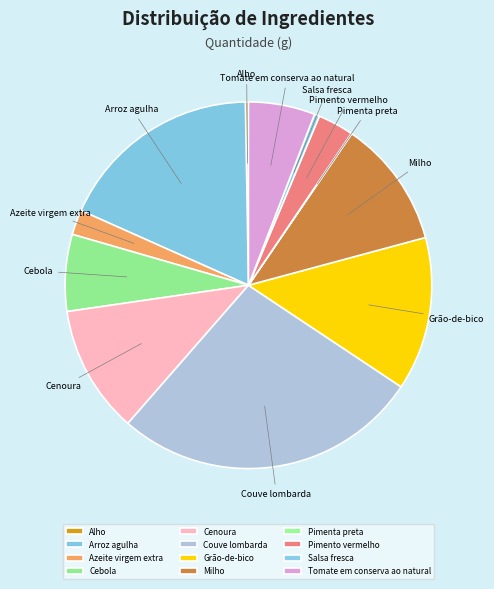

Is the sum of Milho and Pimento vermelho greater than half?

No